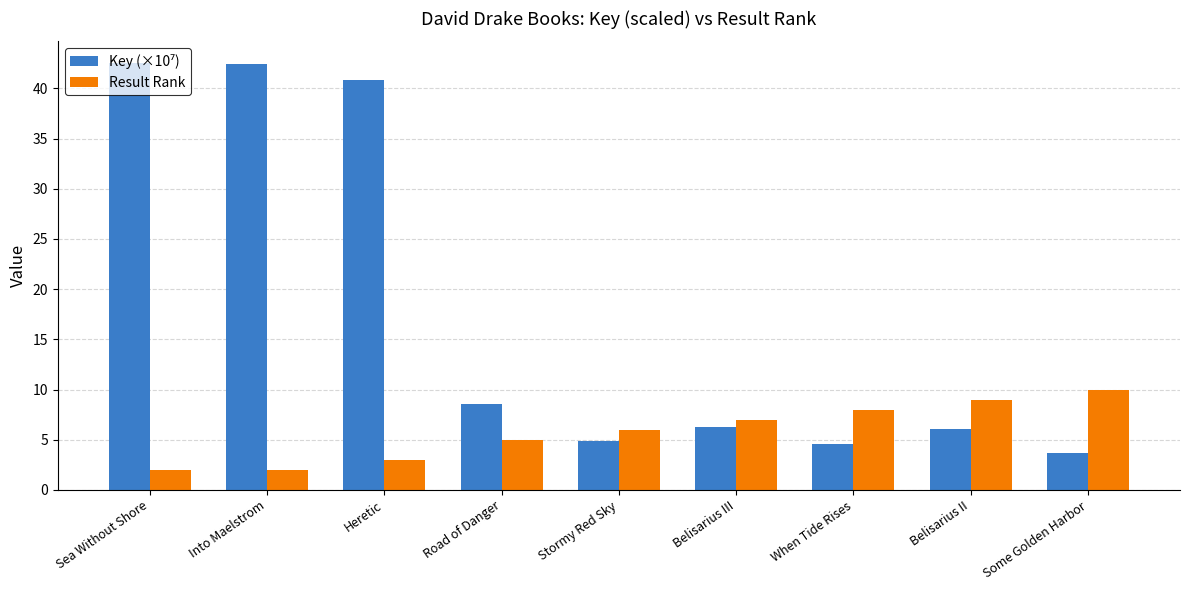

What is the label of the 6th bar from the left?

Belisarius III